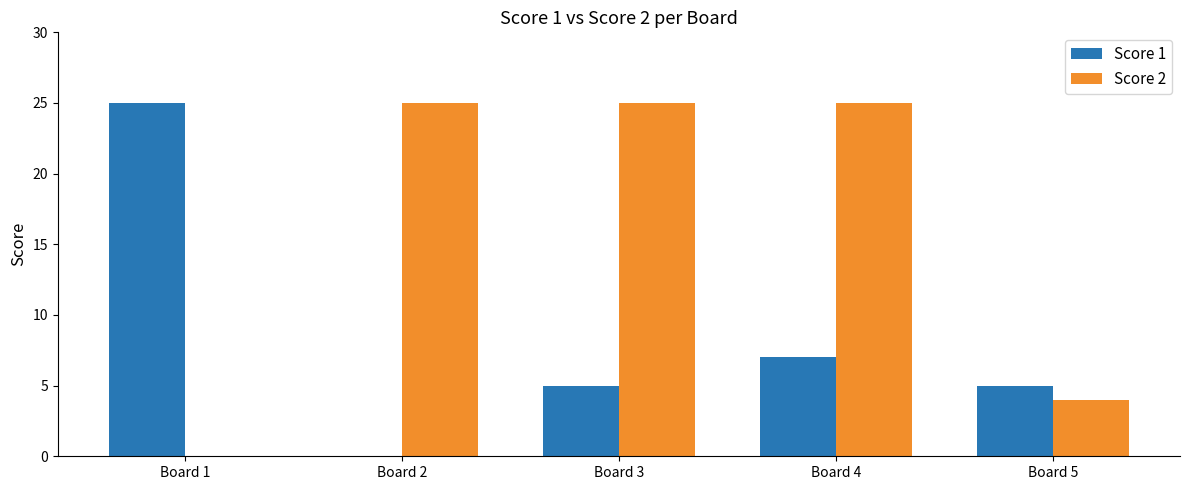

Reading left to right, extract all data points from this chart.

Score 1: Board 1=25	Board 2=0	Board 3=5	Board 4=7	Board 5=5
Score 2: Board 1=0	Board 2=25	Board 3=25	Board 4=25	Board 5=4